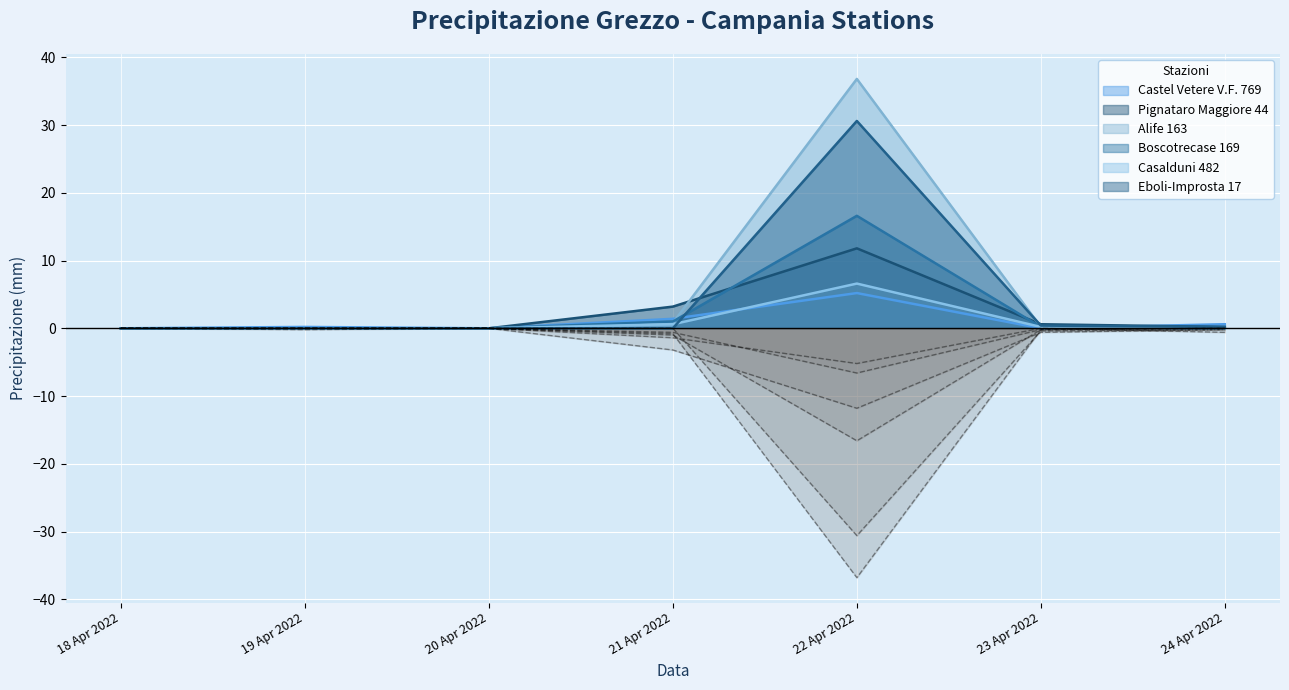

Is it true that Boscotrecase 169 equals 0.0 at 19 Apr 2022?

True